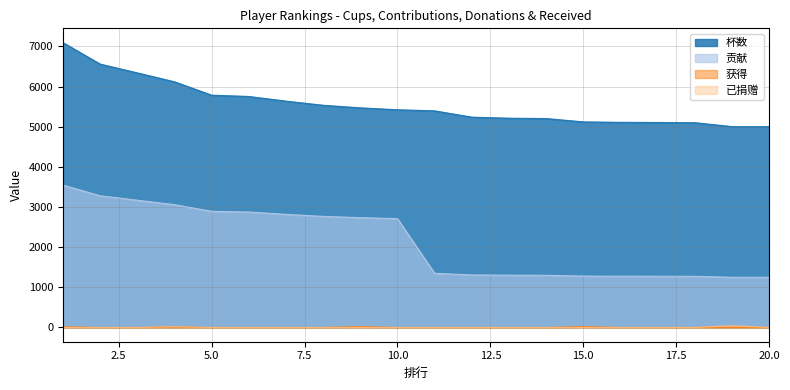

Reading left to right, extract all data points from this chart.

杯数: 1=7095	2=6560	3=6341	4=6119	5=5786	6=5753	7=5637	8=5534	9=5470	10=5422	11=5395	12=5238	13=5212	14=5203	15=5120	16=5109	17=5105	18=5100	19=5003	20=5002
贡献: 1=3547	2=3280	3=3170	4=3059	5=2893	6=2876	7=2818	8=2767	9=2735	10=2711	11=1348	12=1309	13=1303	14=1300	15=1280	16=1277	17=1276	18=1275	19=1250	20=1250
获得: 1=16	2=0	3=0	4=8	5=0	6=0	7=0	8=0	9=20	10=0	11=0	12=0	13=0	14=0	15=20	16=0	17=0	18=0	19=0	20=0
已捐赠: 1=0	2=0	3=0	4=18	5=0	6=0	7=0	8=0	9=0	10=0	11=0	12=0	13=0	14=0	15=0	16=0	17=0	18=0	19=44	20=0